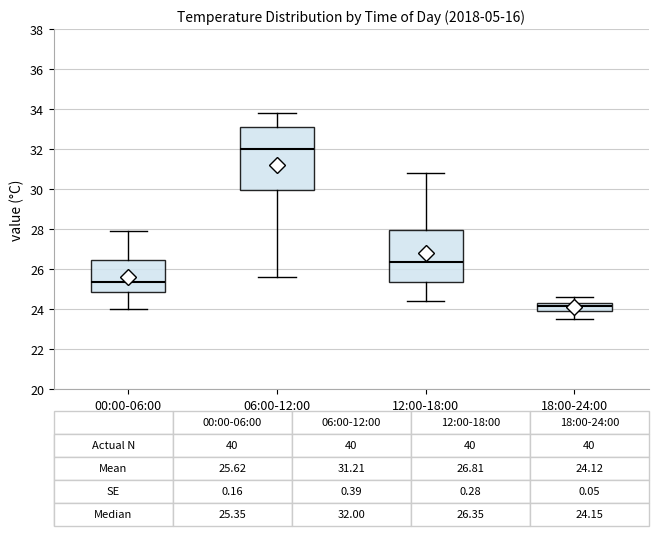

Which box's median line is the lowest?

18:00-24:00